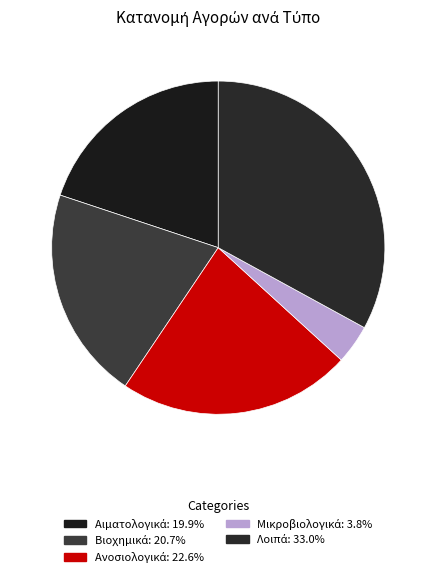

To the nearest percent, what percentage of the pie is Βιοχημικά?

21%